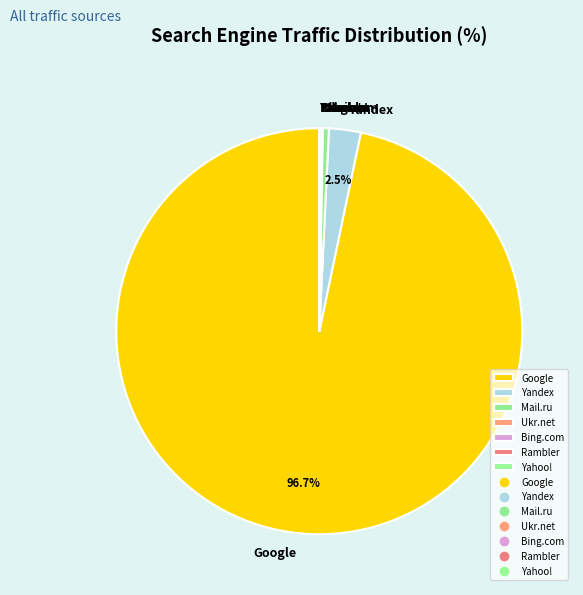

What percentage is NOT represented by Yandex?

97.5%